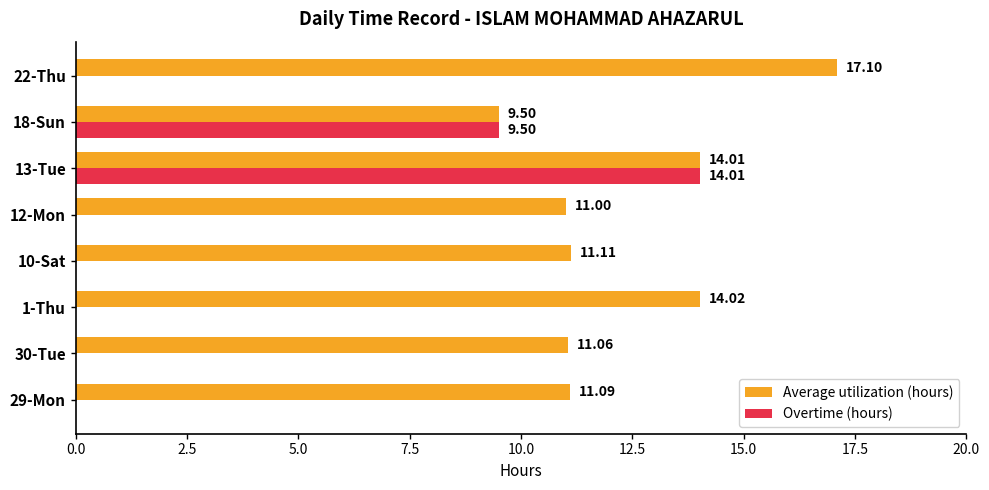

How many positive values does the Overtime (hours) series have?

2